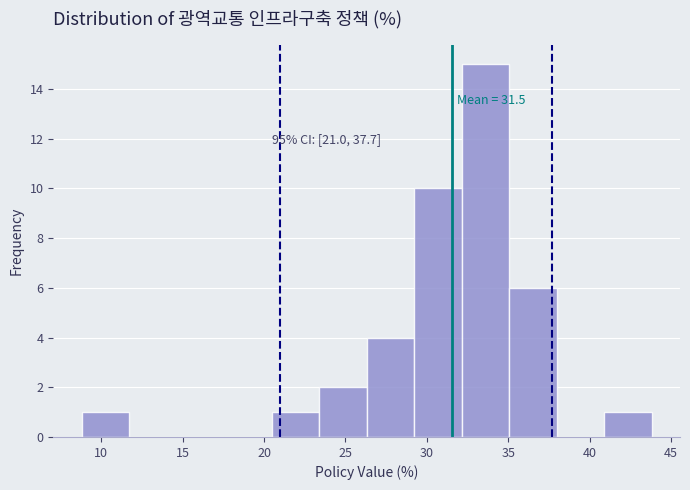

Over which range of the x-axis is the bar tallest?

32.0 to 35.0